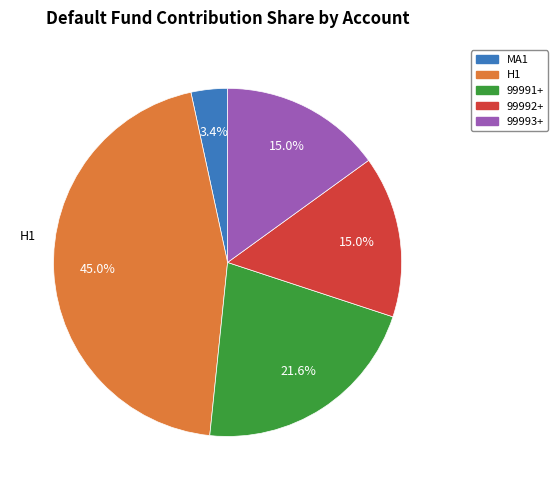

The 99993+ slice represents 15% of the pie. True or false?

True